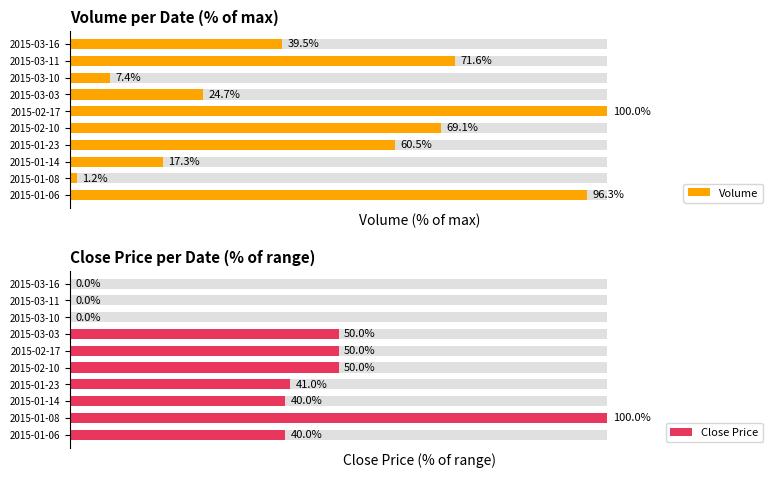

Reading left to right, extract all data points from this chart.

Volume: 96.3	1.2	17.3	60.5	69.1	100.0	24.7	7.4	71.6	39.5
Close Price: 40.0	100.0	40.0	41.0	50.0	50.0	50.0	0.0	0.0	0.0